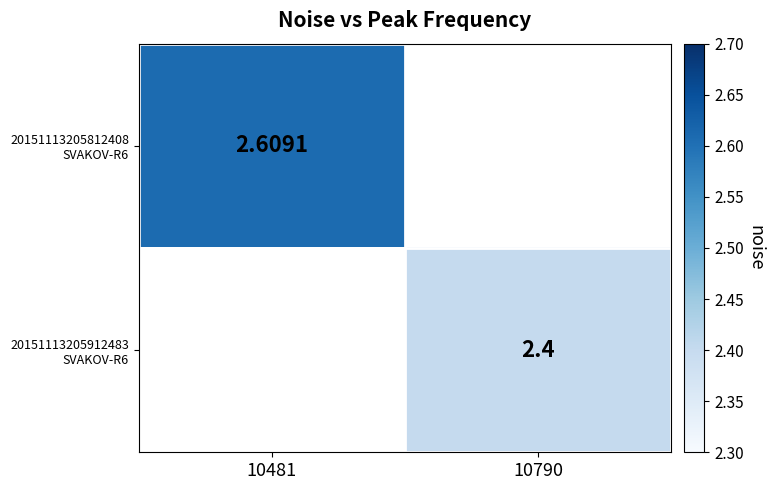

Rank the series by their maximum value, from highest to lowest.

20151113205812408 SVAKOV-R6, 20151113205912483 SVAKOV-R6